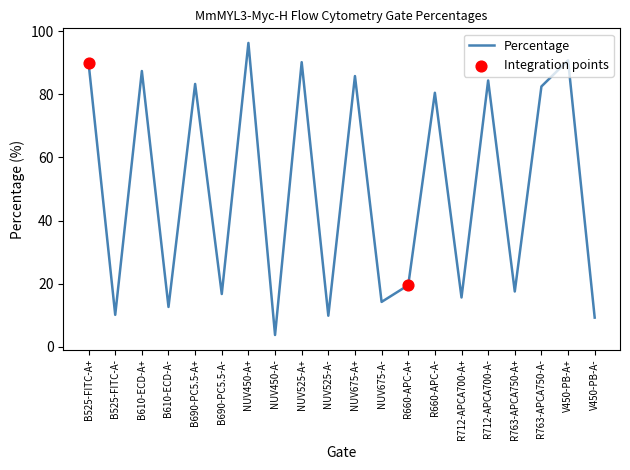

What is the change in value from NUV450-A+ to V450-PB-A+?

-5.5